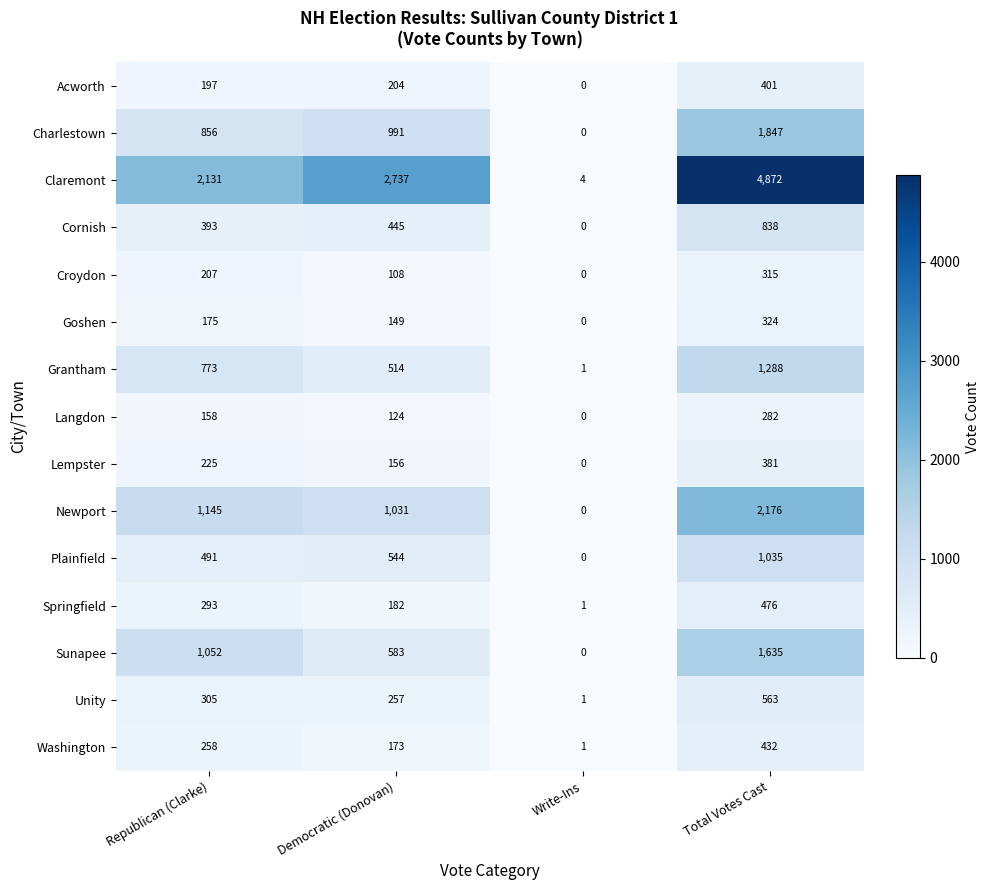

What is the highest value of the Grantham series?

1288